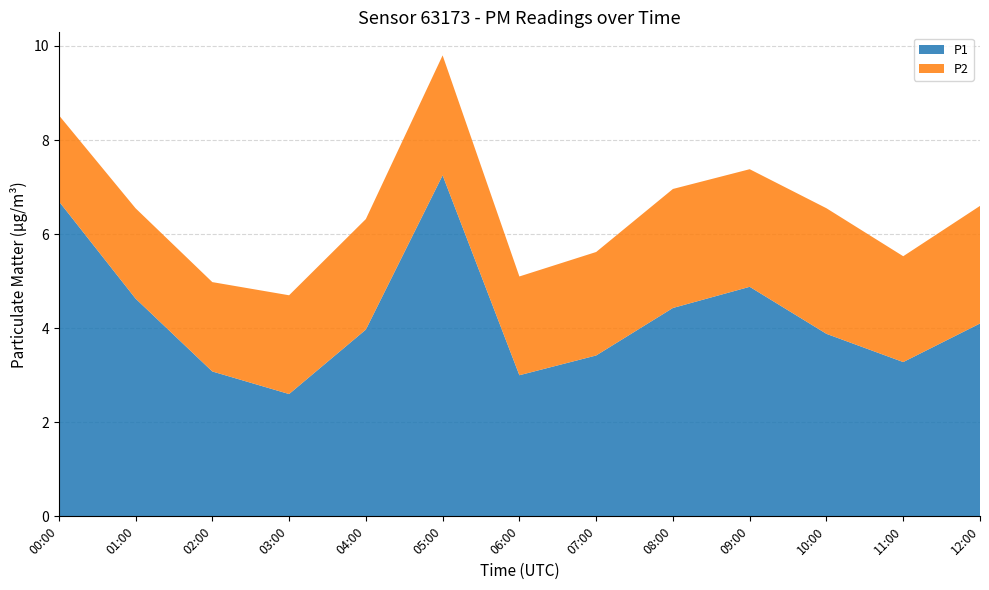

Reading right to left, what are all the values shown in this chart?

P1: 12:00=4.1	11:00=3.3	10:00=3.9	09:00=4.9	08:00=4.4	07:00=3.4	06:00=3.0	05:00=7.2	04:00=4.0	03:00=2.6	02:00=3.1	01:00=4.6	00:00=6.7
P2: 12:00=2.5	11:00=2.2	10:00=2.7	09:00=2.5	08:00=2.5	07:00=2.2	06:00=2.1	05:00=2.5	04:00=2.4	03:00=2.1	02:00=1.9	01:00=1.9	00:00=1.8